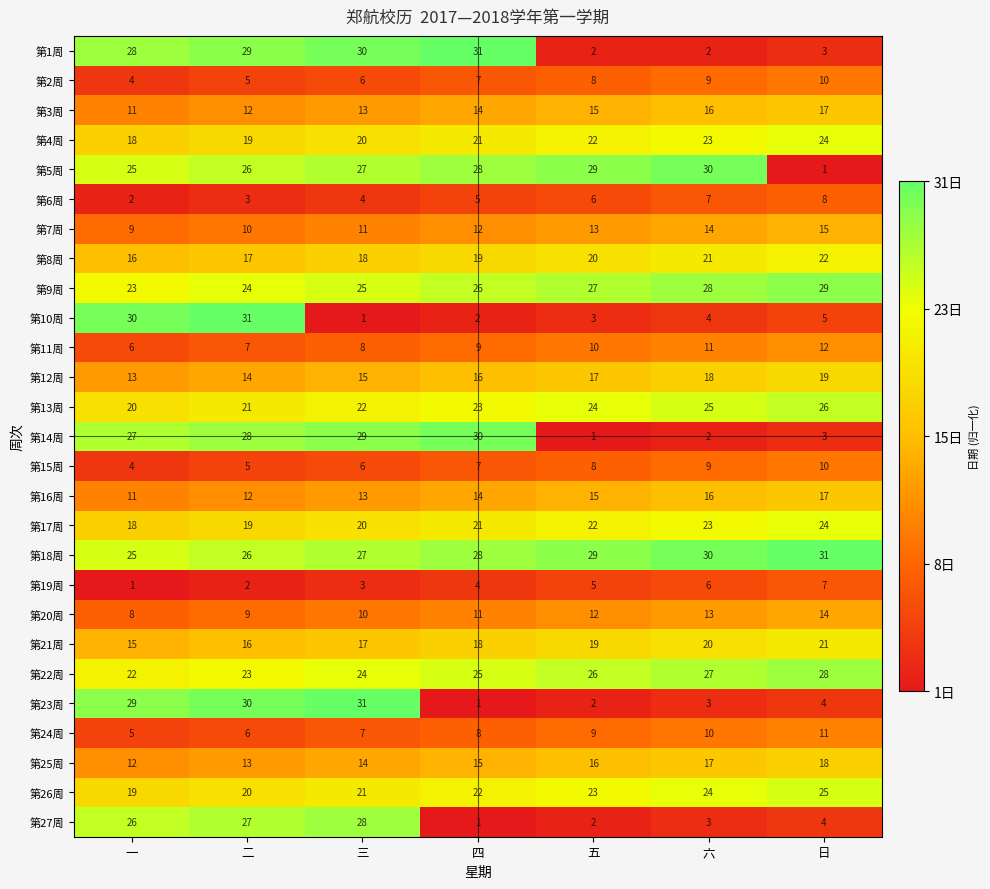

What is the difference between the maximum and second lowest values in the 第8周 series?

5